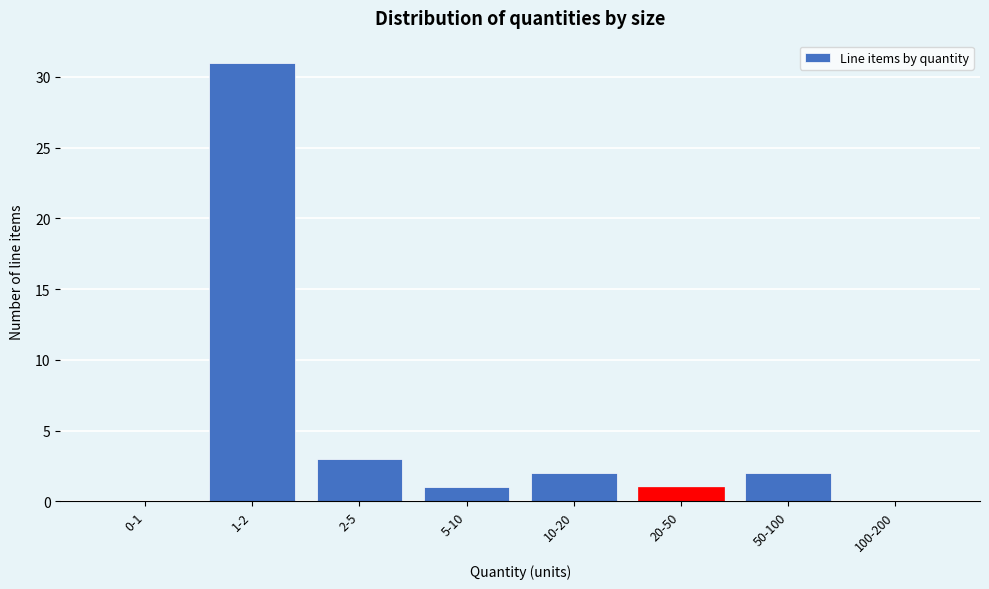

Reading left to right, list all the values displayed in this chart.

0-1=0	1-2=31	2-5=3	5-10=1	10-20=2	20-50=1	50-100=2	100-200=0